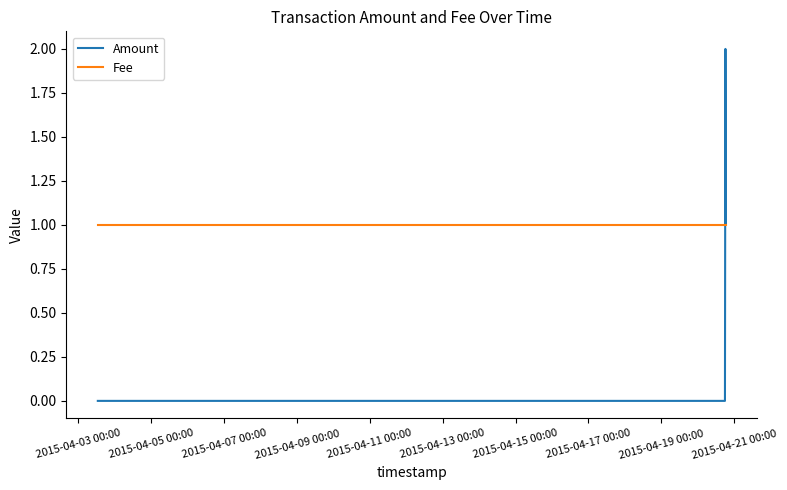

List the series in order of their peak value, highest first.

Amount, Fee